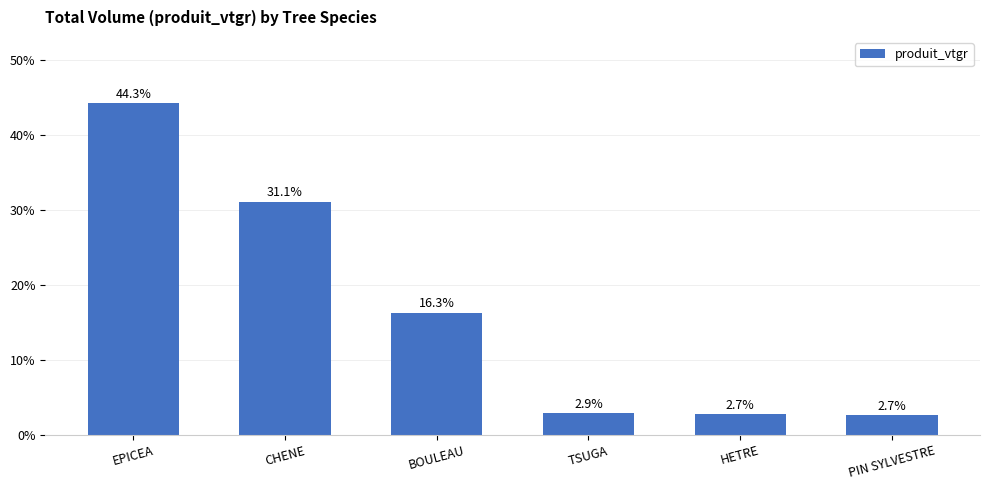

Count the number of categories in the chart.

6